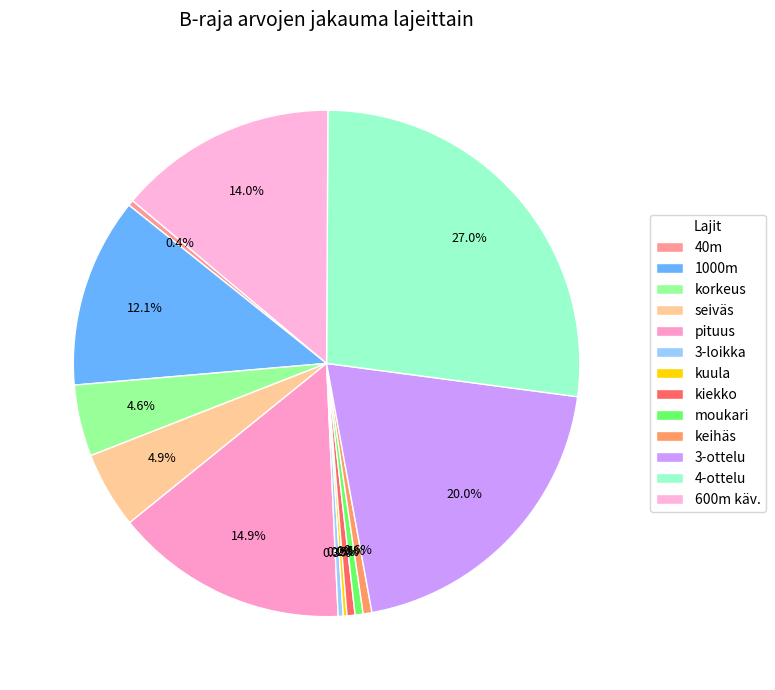

Combined, what portion of the pie is 3-ottelu and 600m käv.?

34.0%